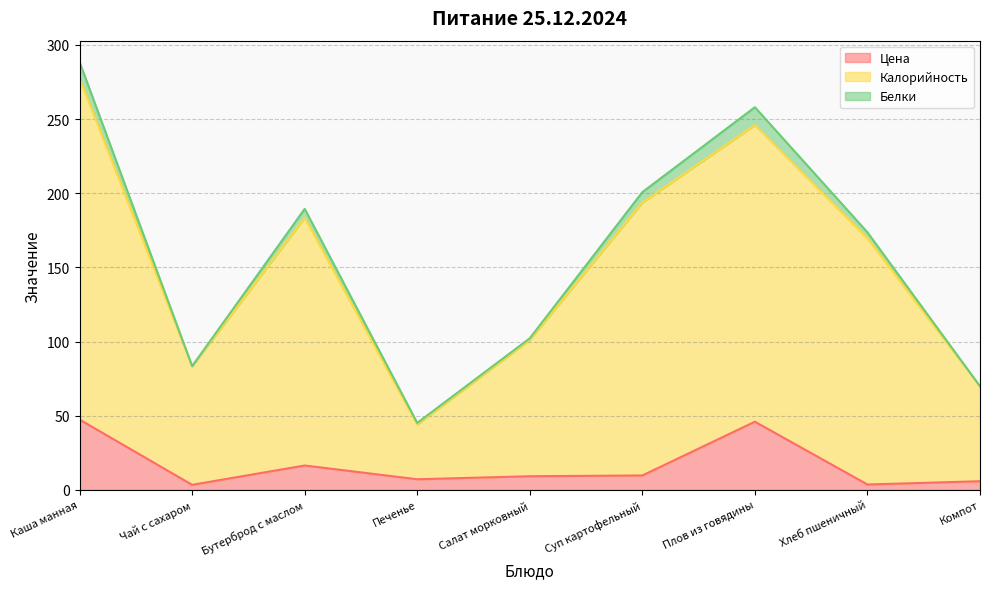

How many data points does each series have?

9